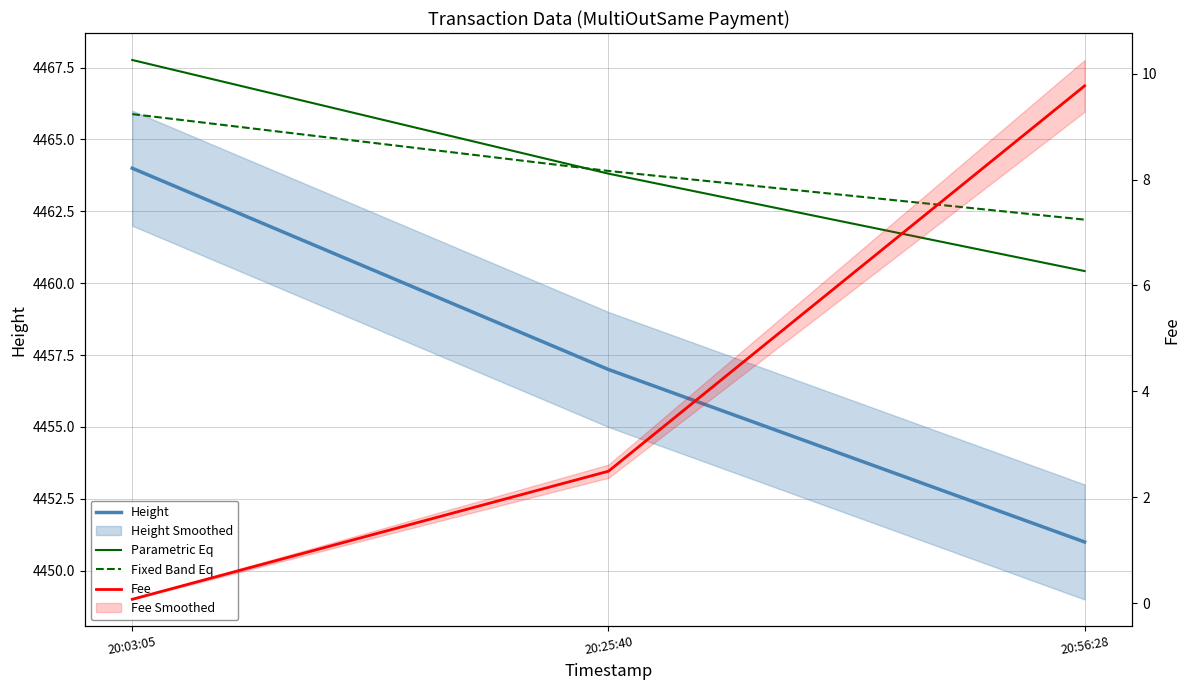

How many lines are shown in the chart?

4